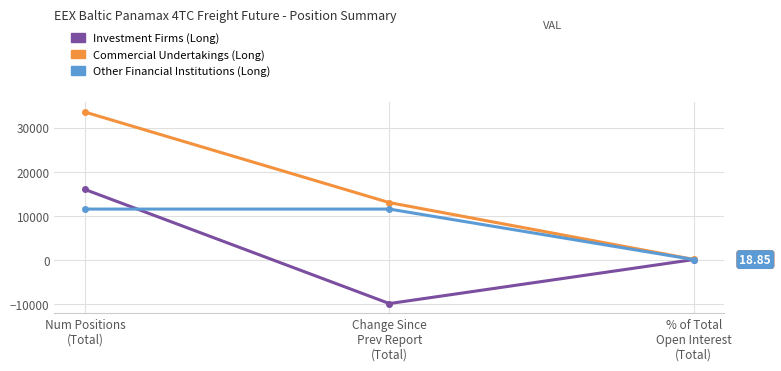

What is the difference between the highest and lowest values at Change Since
Prev Report
(Total)?

22937.9